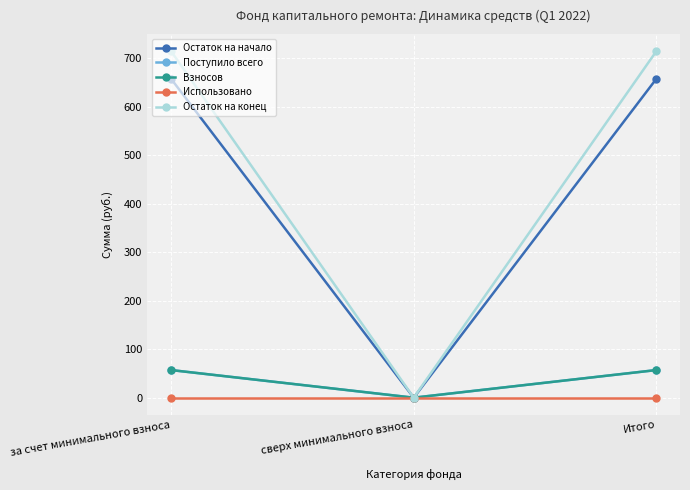

Rank the series by their maximum value, from lowest to highest.

Использовано, Поступило всего, Взносов, Остаток на начало, Остаток на конец